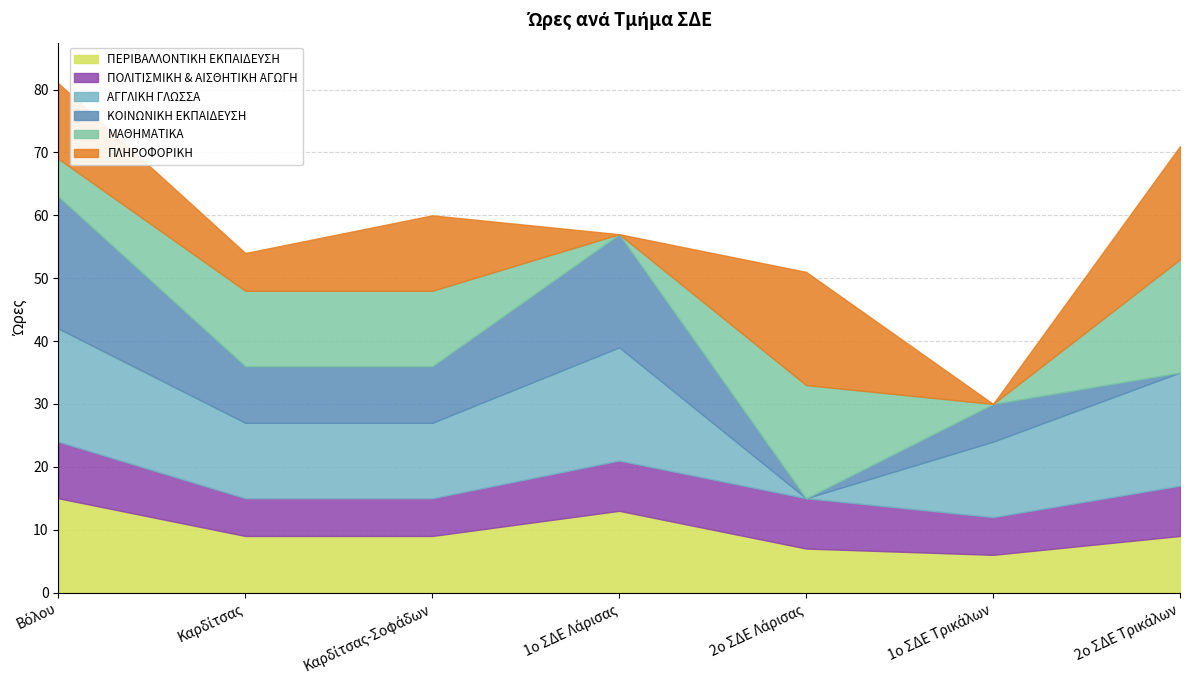

Is it true that ΠΟΛΙΤΙΣΜΙΚΗ & ΑΙΣΘΗΤΙΚΗ ΑΓΩΓΗ equals 6 at Καρδίτσας?

True